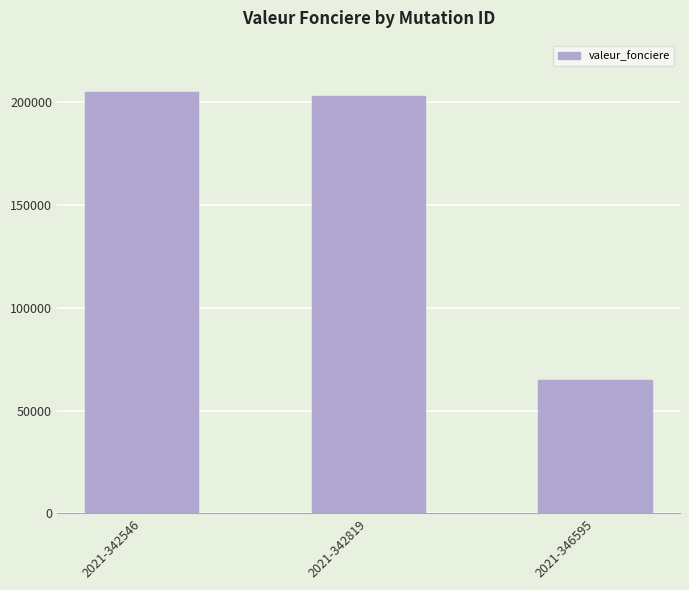

Is it true that the value at 2021-342546 is 123893?

False